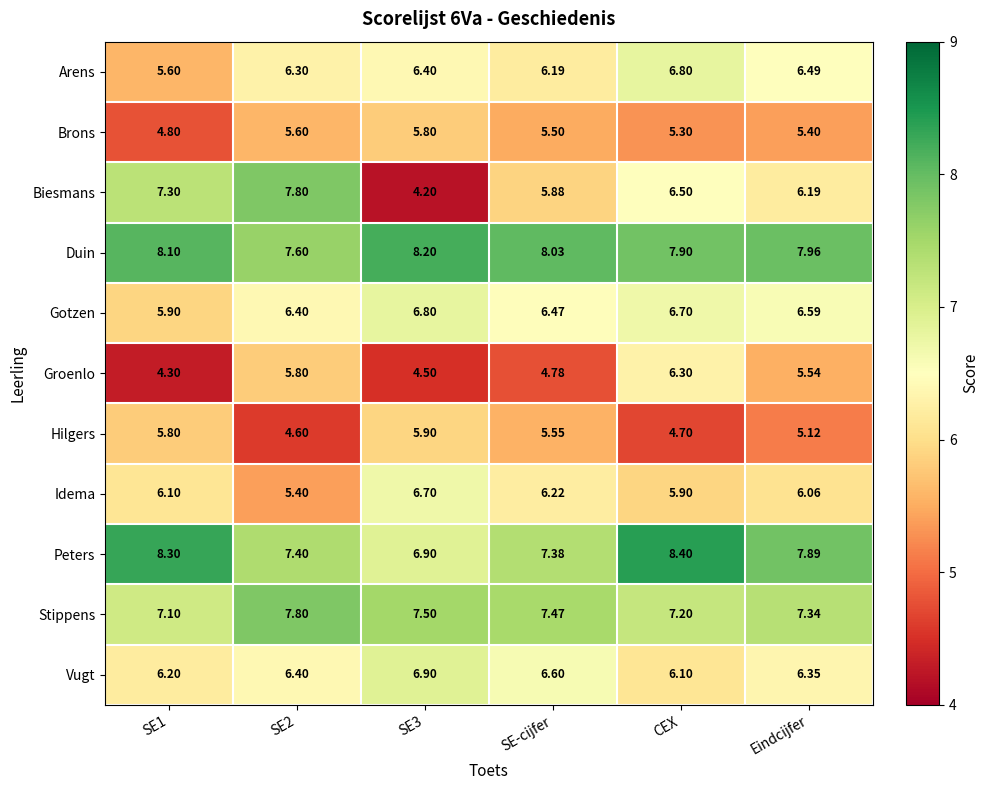

Rank the series at CEX from lowest to highest value.

Hilgers, Brons, Idema, Vugt, Groenlo, Biesmans, Gotzen, Arens, Stippens, Duin, Peters